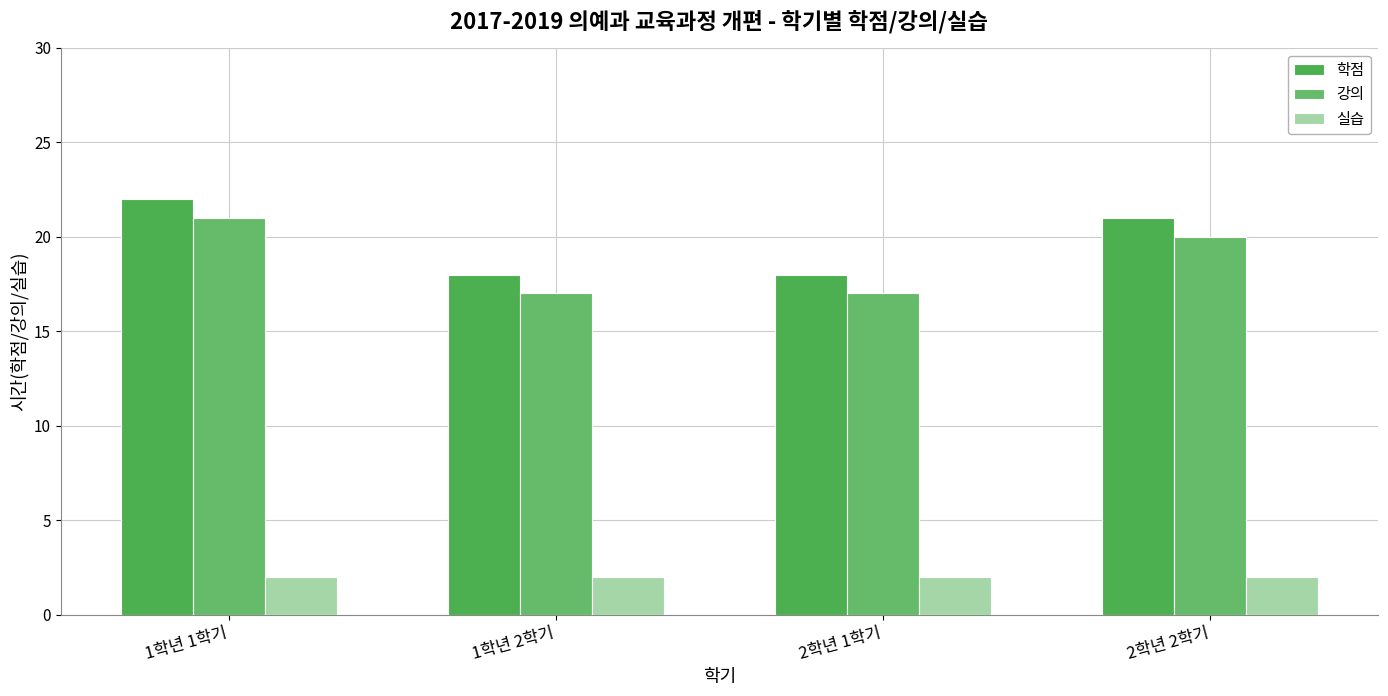

Between 2학년 2학기 and 1학년 2학기, which is larger?

2학년 2학기